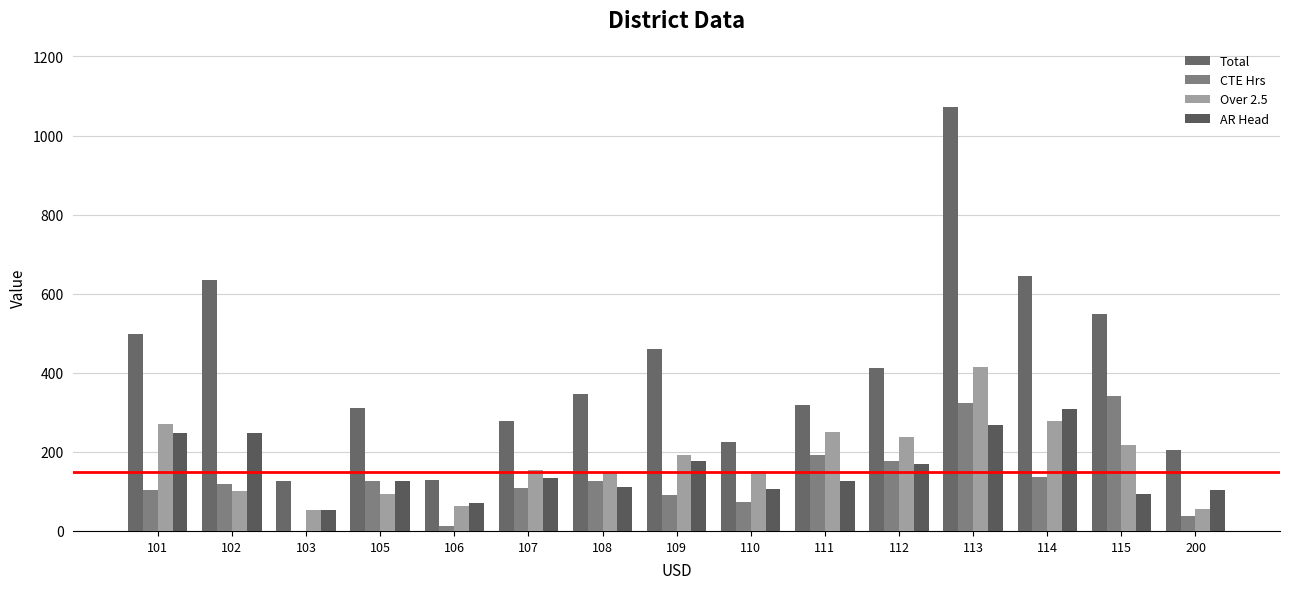

Where is CTE Hrs nearest to the value 171?

112